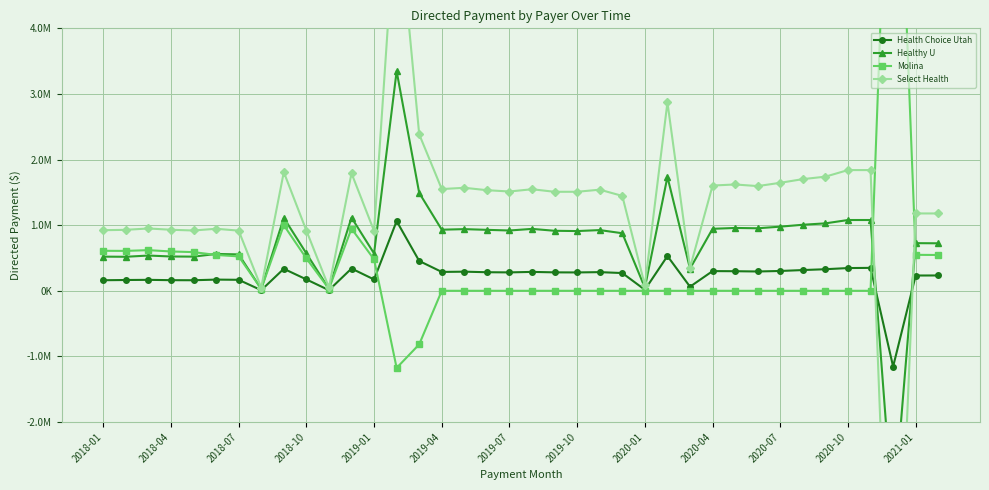

What value does the Select Health series have at 2020-10?

1839801.6